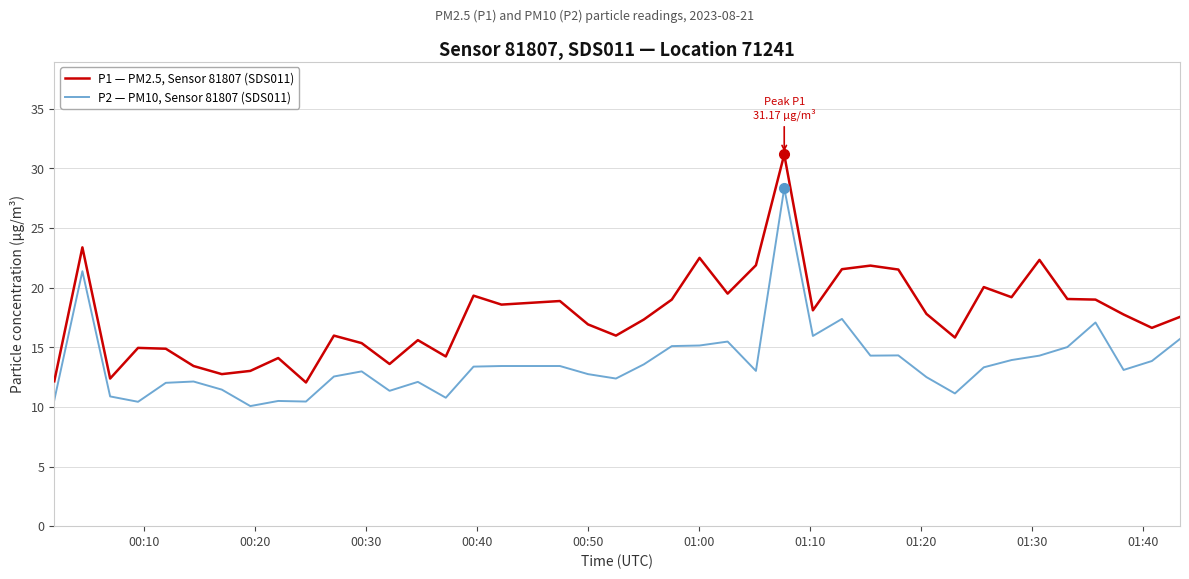

List the series in order of their peak value, lowest first.

P2 — PM10, Sensor 81807 (SDS011), P1 — PM2.5, Sensor 81807 (SDS011)